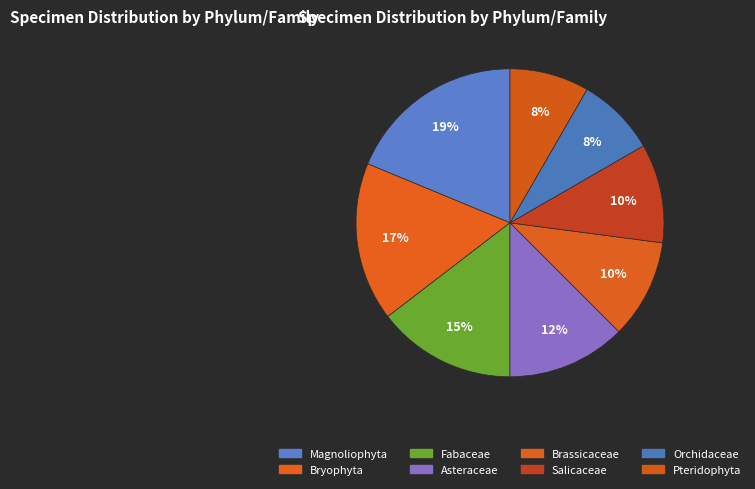

How many segments does this pie chart have?

8